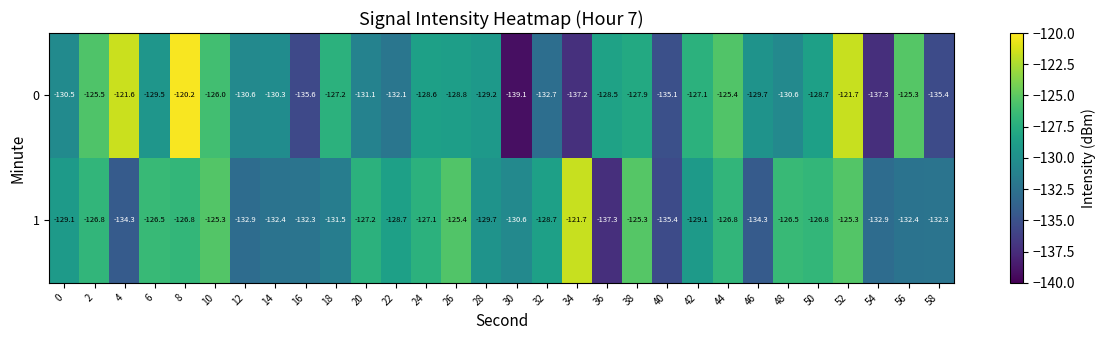

What is the approximate value of 1 at 40?

-135.4